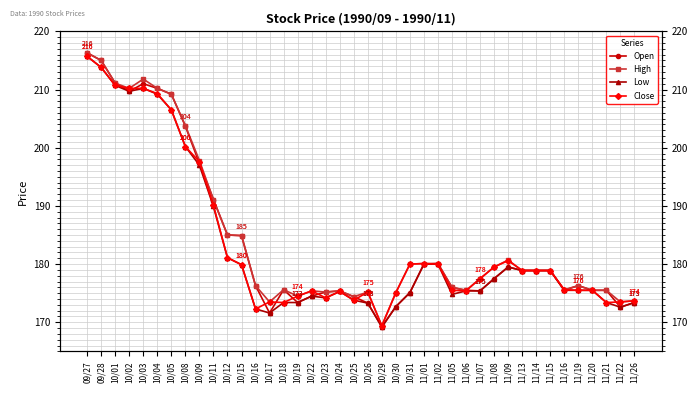

How many data points in Close are above 178?

20